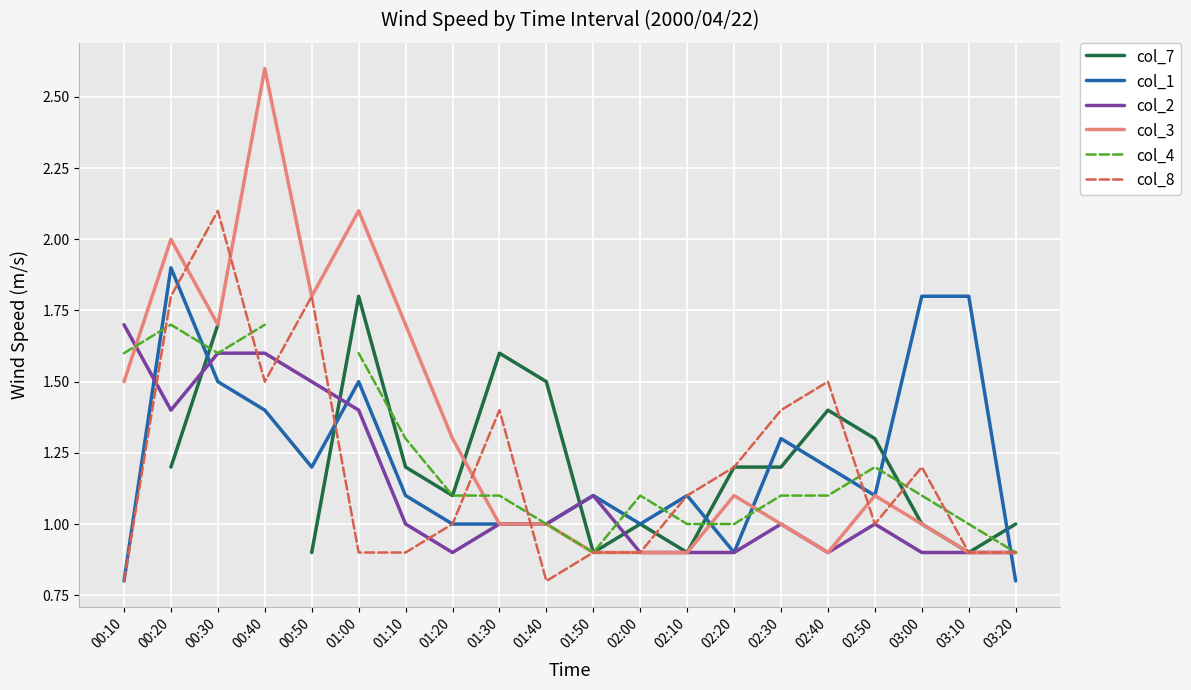

What is the label of the 18th point from the left?

03:00